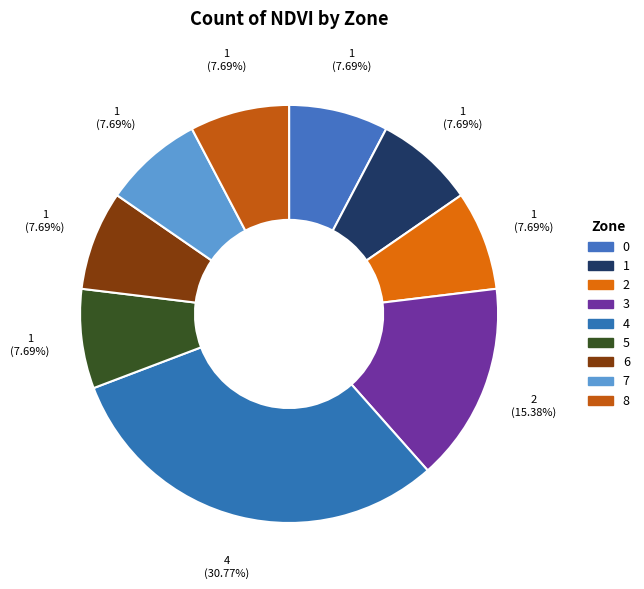

Rank the categories by value from highest to lowest.

4, 3, 0, 1, 2, 5, 6, 7, 8